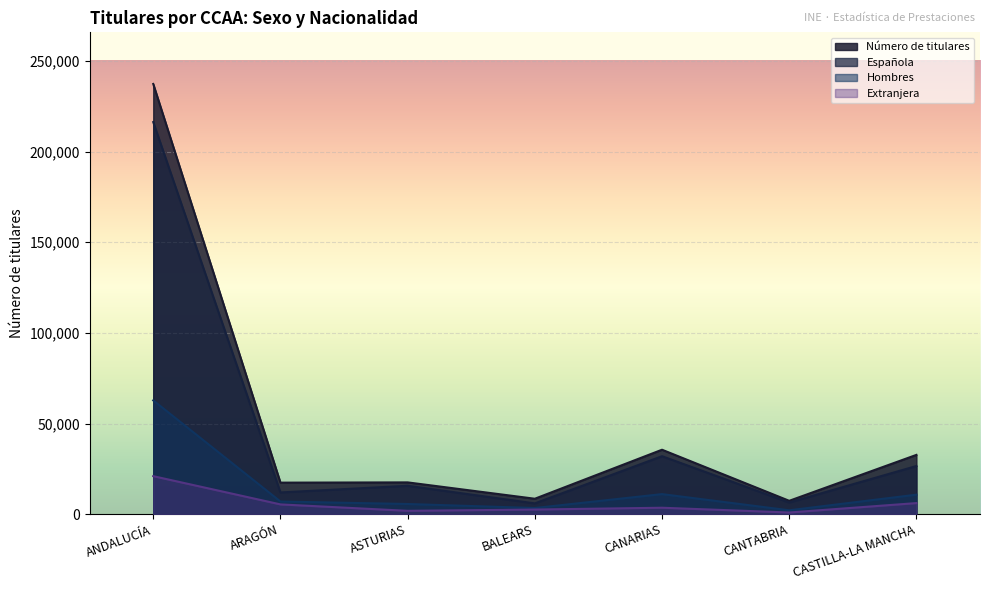

Between BALEARS and CANTABRIA, which series saw the biggest shift?

Extranjera